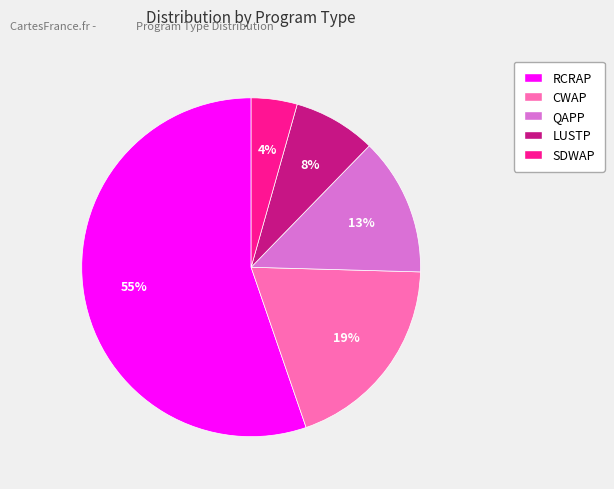

To the nearest percent, what is the average slice percentage?

20%